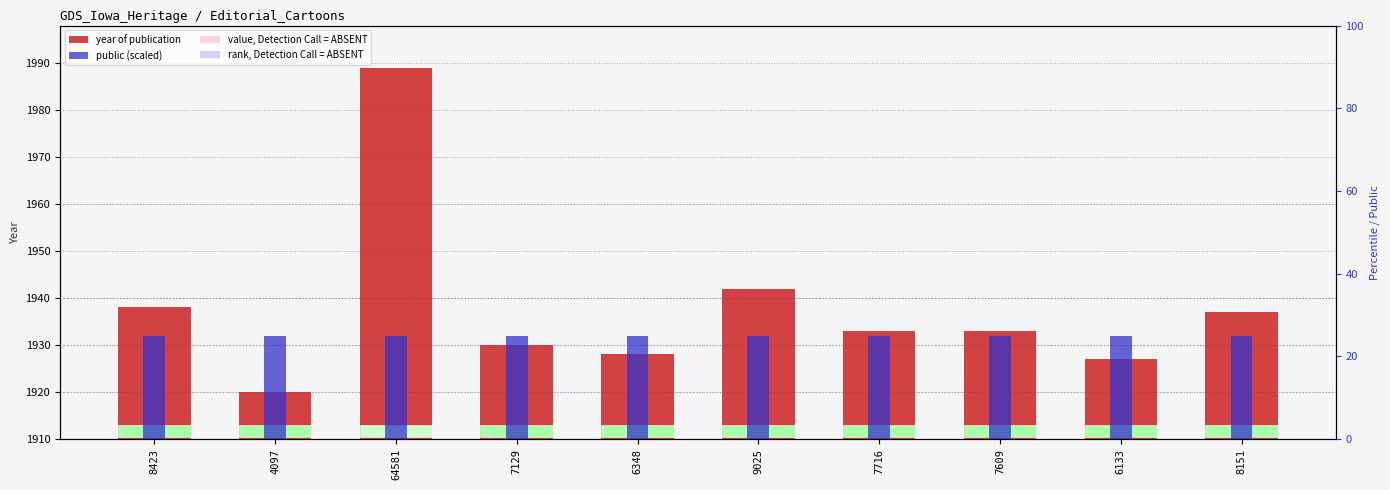

What is the label of the 7th bar from the left?

7716